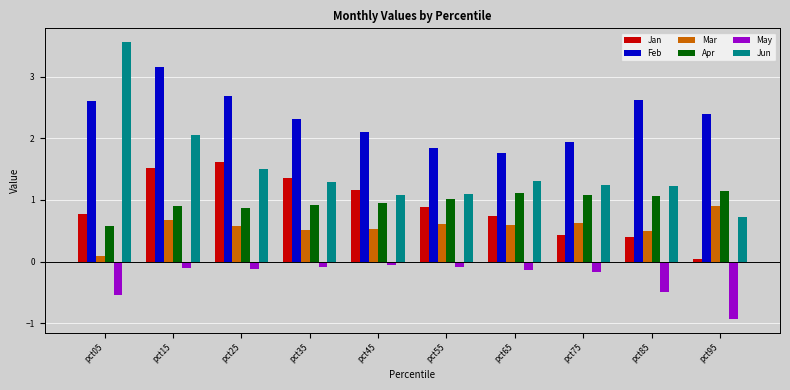

What is the average value of the Jun series?

1.5